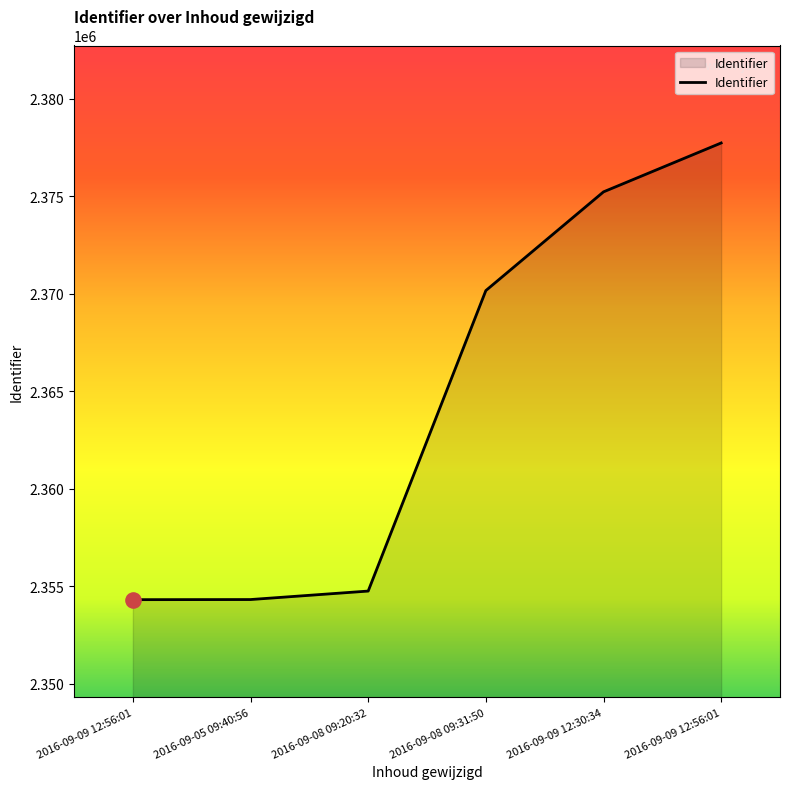

Approximately how many times larger is the value at 2016-09-08 09:20:32 compared to 2016-09-09 12:56:01?

1.0